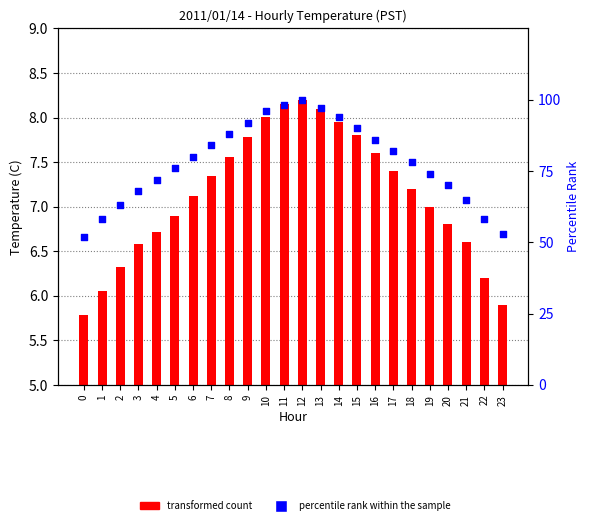

Is the value of transformed count at 2 greater than the value of percentile rank within the sample at 0?

No